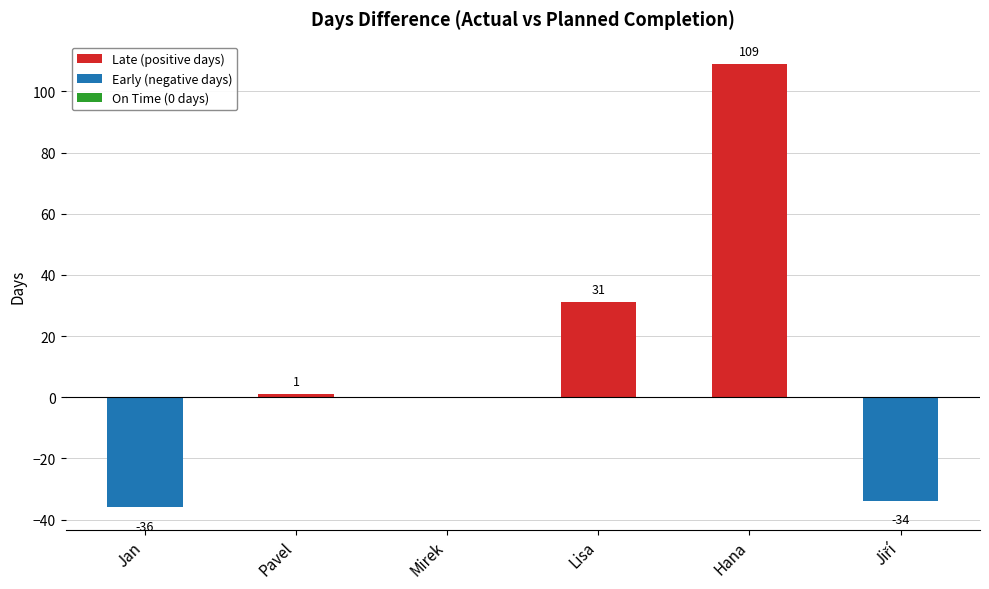

What is the smallest value displayed?

-36